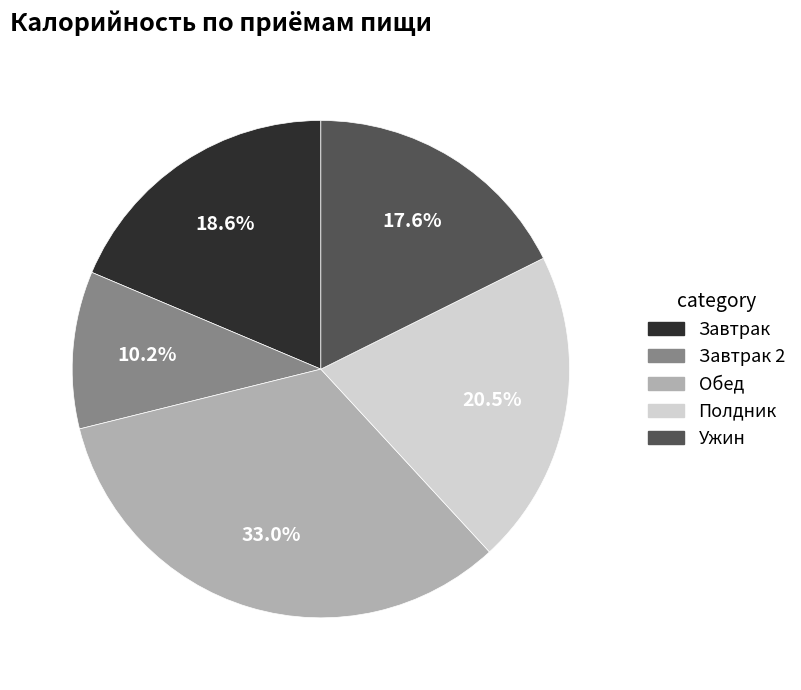

Is there any slice that represents more than half of the pie?

No